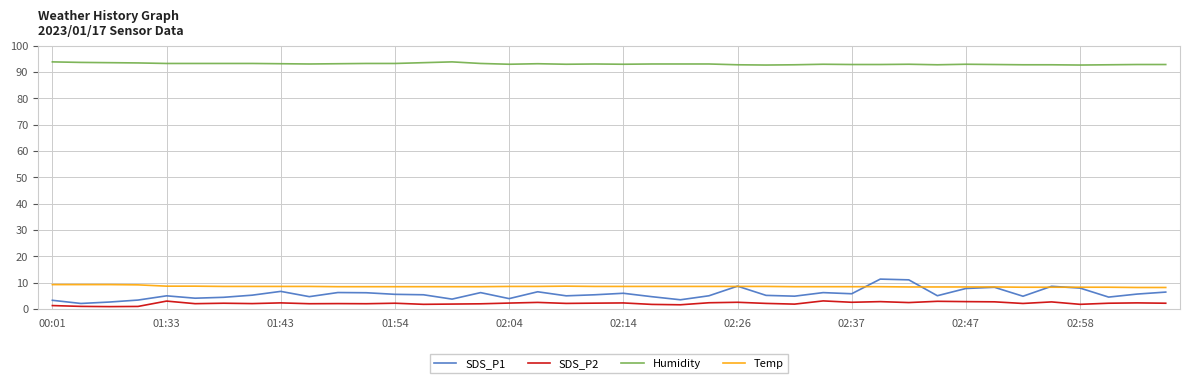

True or false: SDS_P2 and Temp cross at least once.

False